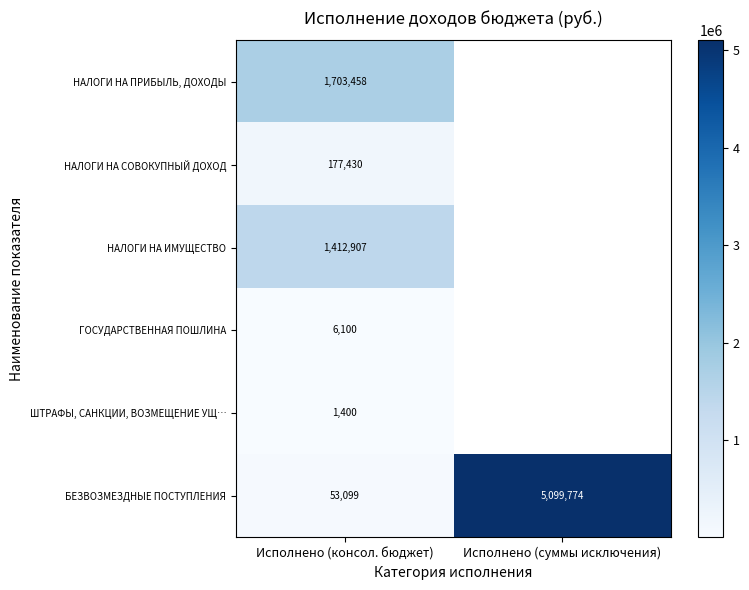

What is the maximum value shown in the chart?

5099774.1